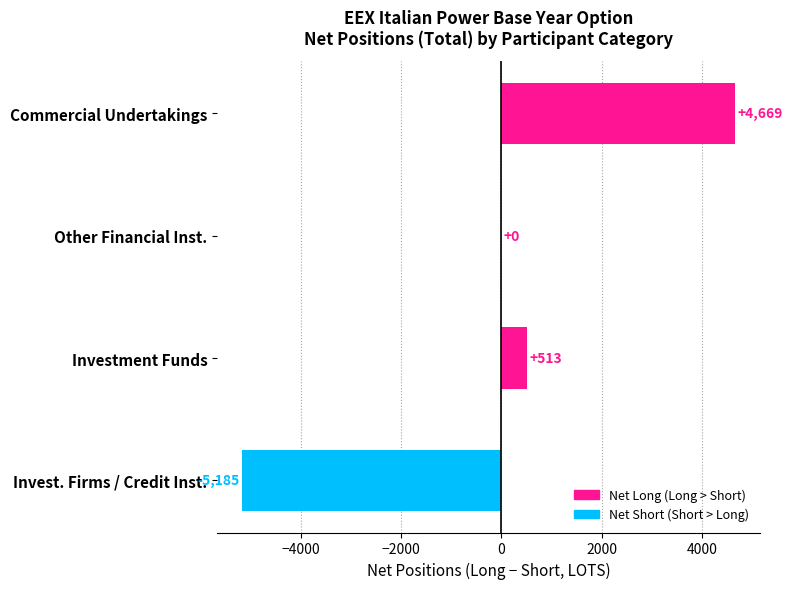

True or false: the data shows 4859 at Other Financial Inst..

False